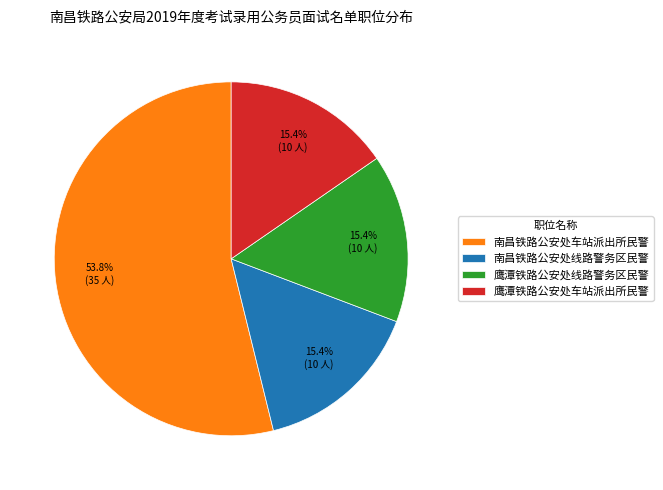

Which category has the biggest portion of the pie?

南昌铁路公安处车站派出所民警